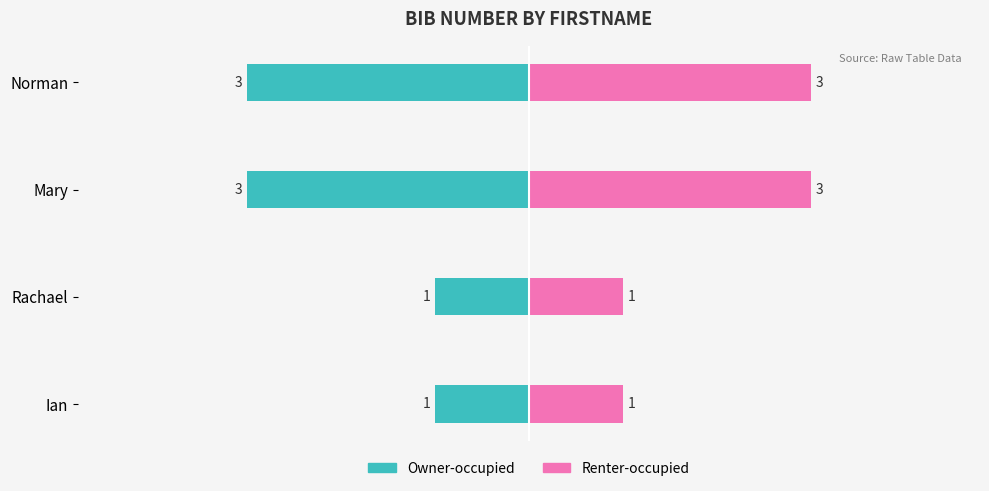

List the series in order of their overall mean, lowest first.

Owner-occupied, Renter-occupied